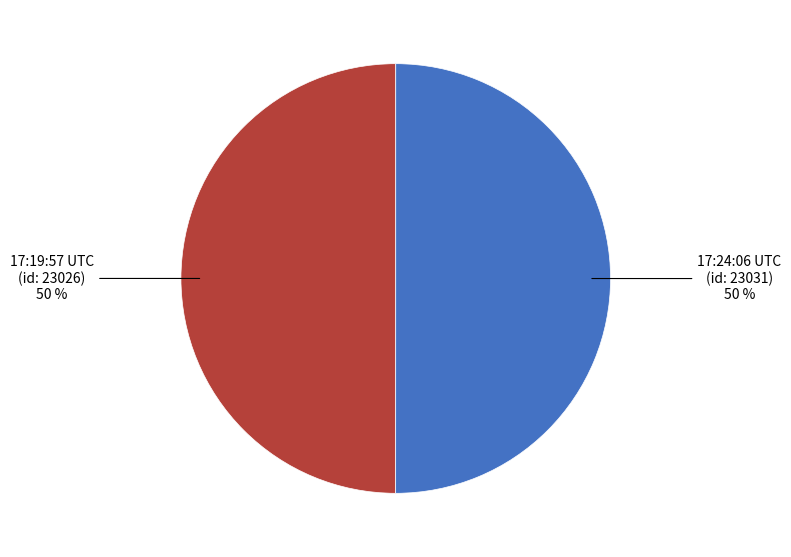

To the nearest percent, what is the average slice percentage?

50%